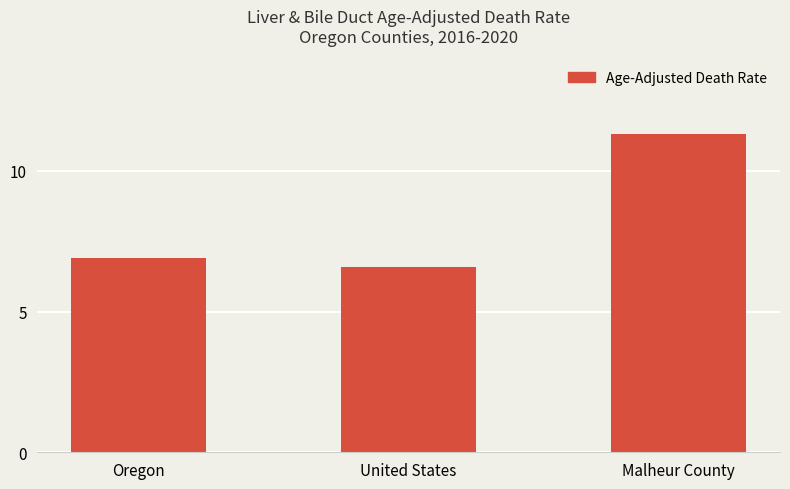

What is the greatest value displayed?

11.3